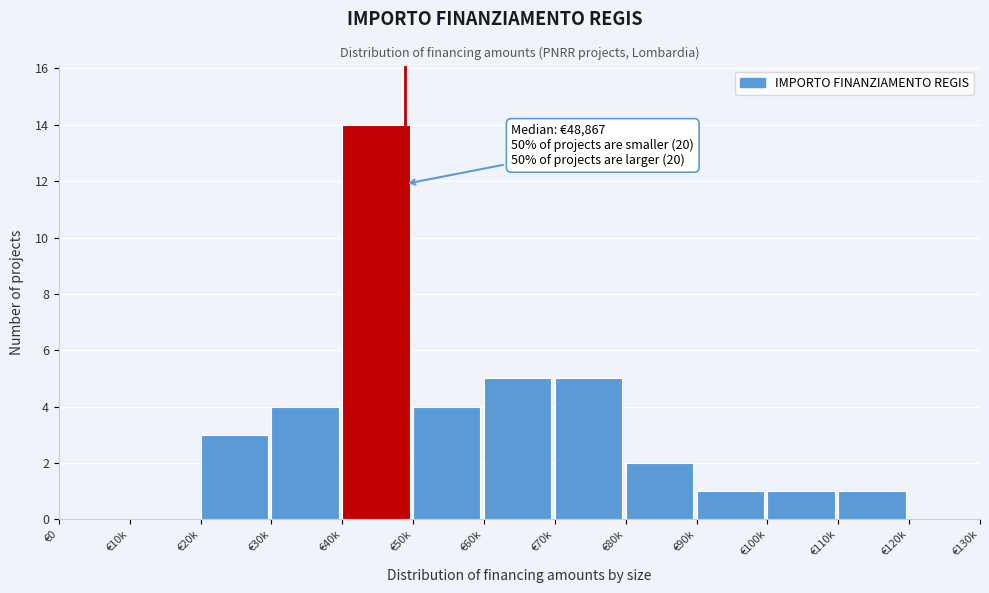

Reading right to left, transcribe all the data shown in this chart.

€120k=0	€110k=1	€100k=1	€90k=1	€80k=2	€70k=5	€60k=5	€50k=4	€40k=14	€30k=4	€20k=3	€10k=0	€0=0